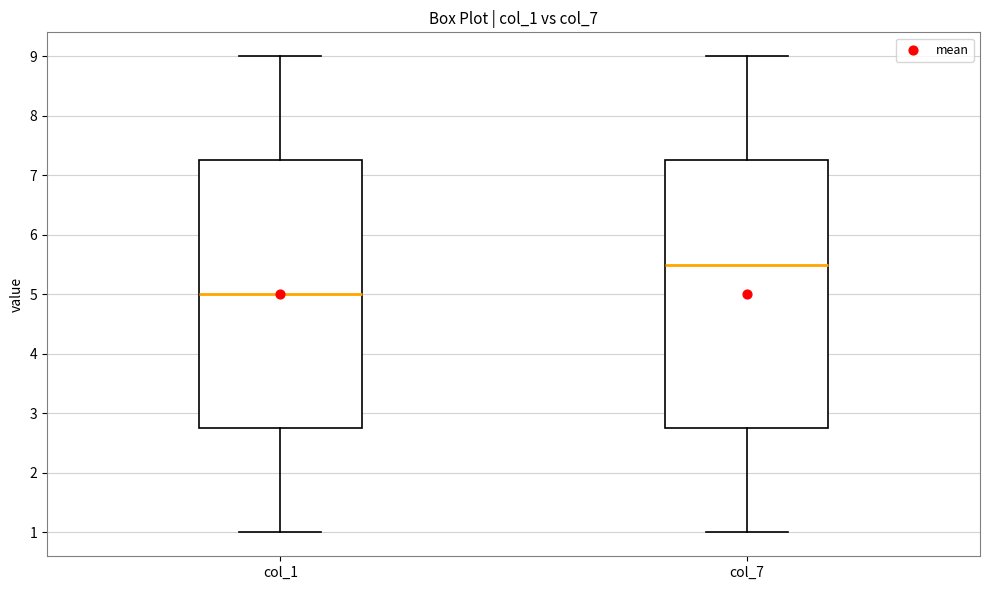

Reading left to right, transcribe this box plot: for each box, give where its median line is, the range the box spans, and where its two whiskers end, as read against the y-axis. The values are not printed on the chart, so give them approximately, as read against the axis.

col_1: median 5.0, box 2.8 to 7.3, whiskers 1.0 to 9.0
col_7: median 5.5, box 2.8 to 7.3, whiskers 1.0 to 9.0